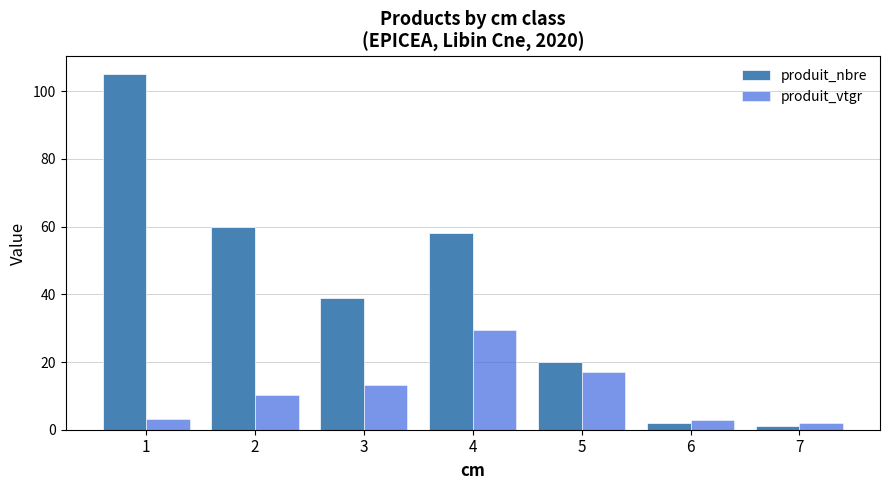

Rank the series by their average value, from lowest to highest.

produit_vtgr, produit_nbre